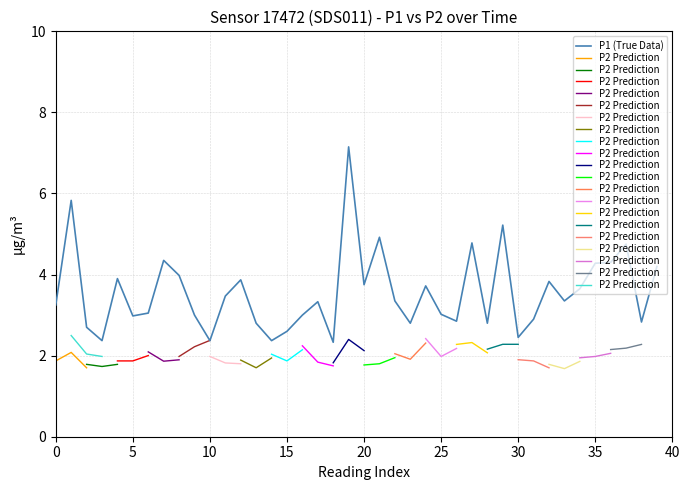

What value does the data have at 00:08?

2.4